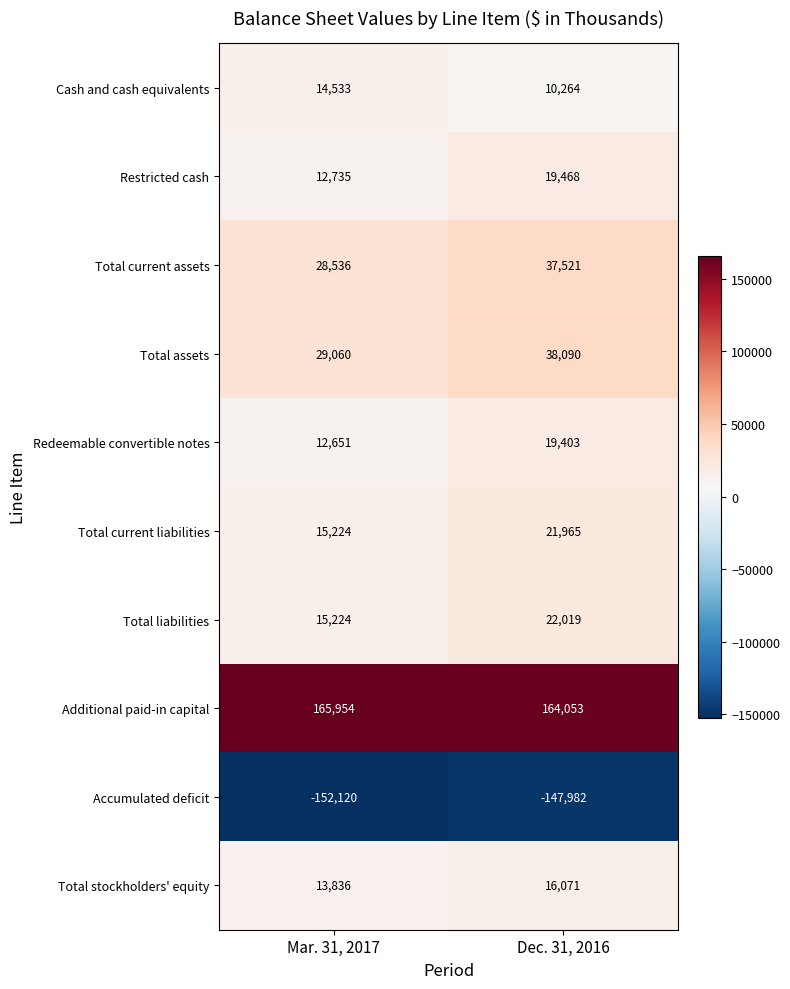

Reading left to right, transcribe all the data shown in this chart.

Cash and cash equivalents: 14533	10264
Restricted cash: 12735	19468
Total current assets: 28536	37521
Total assets: 29060	38090
Redeemable convertible notes: 12651	19403
Total current liabilities: 15224	21965
Total liabilities: 15224	22019
Additional paid-in capital: 165954	164053
Accumulated deficit: -152120	-147982
Total stockholders' equity: 13836	16071